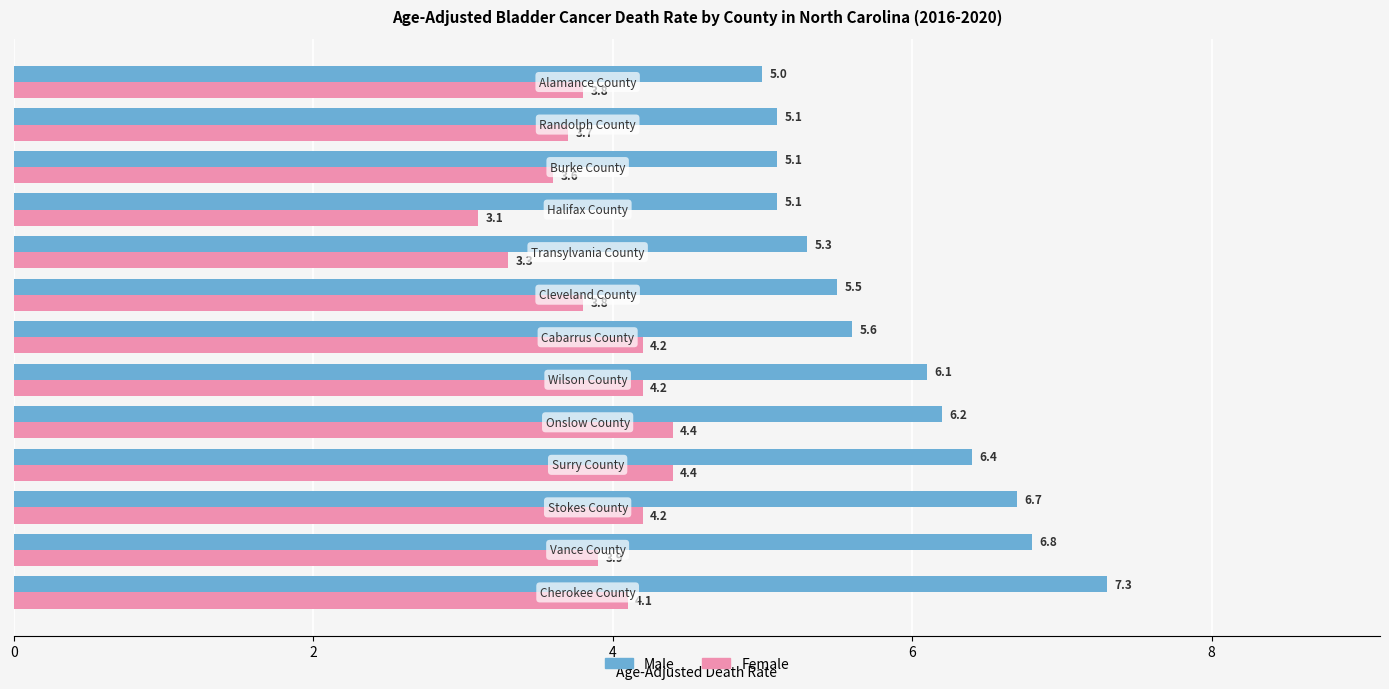

What is the maximum value for Female?

4.4